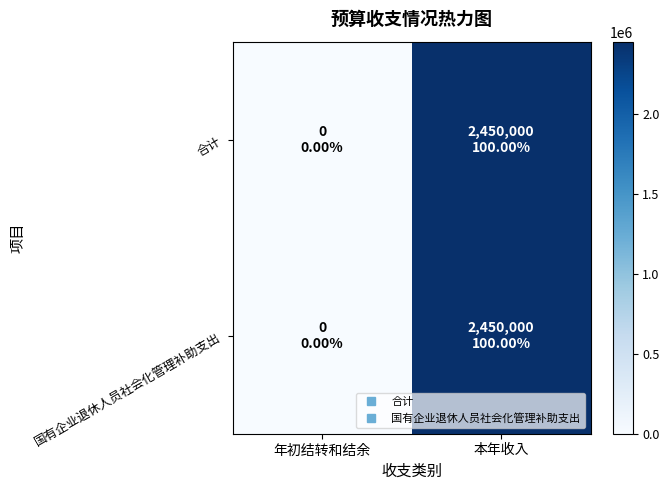

Reading left to right, list all the values displayed in this chart.

合计: 年初结转和结余=0	本年收入=2450000
国有企业退休人员社会化管理补助支出: 年初结转和结余=0	本年收入=2450000